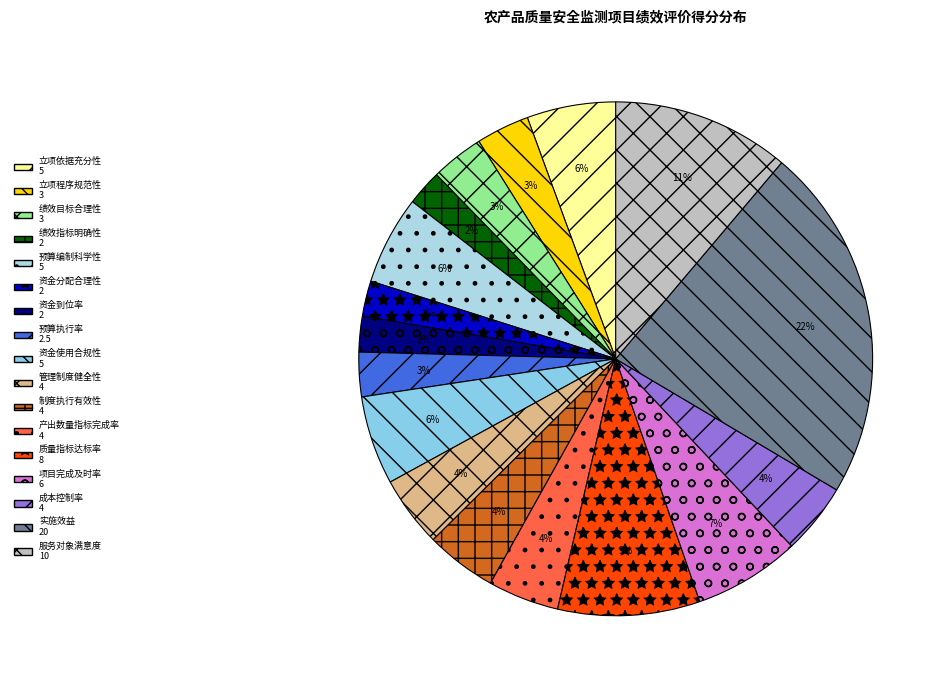

To the nearest percent, what percentage of the pie is 质量指标达标率?

9%